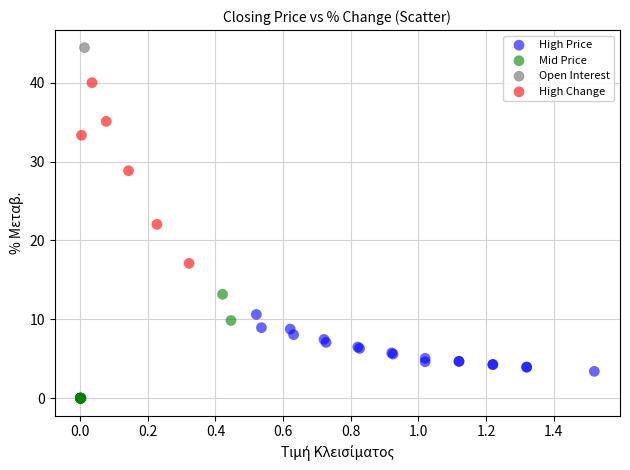

What are all the series names shown in the legend?

High Price, Mid Price, Open Interest, High Change